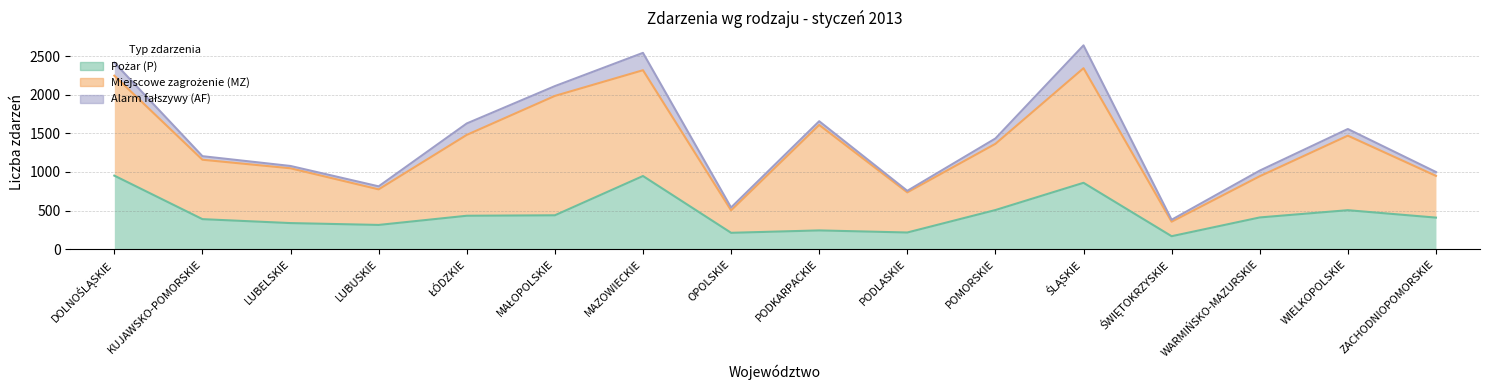

What is the sum of the Pożar (P) values at OPOLSKIE and PODKARPACKIE?

453